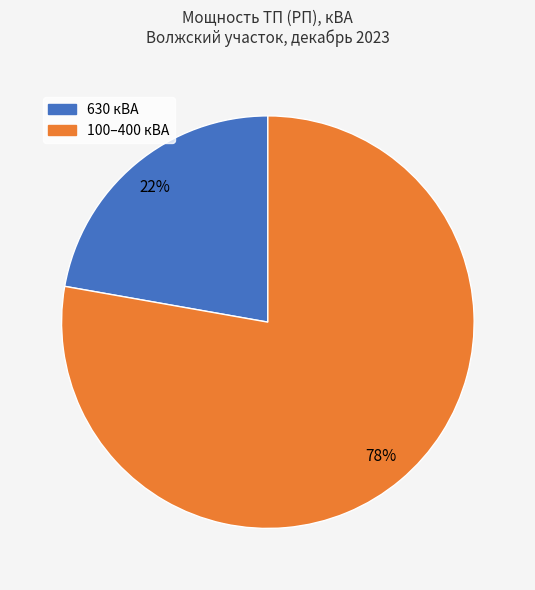

To the nearest percent, what is the difference between the largest and smallest slice percentages?

56%